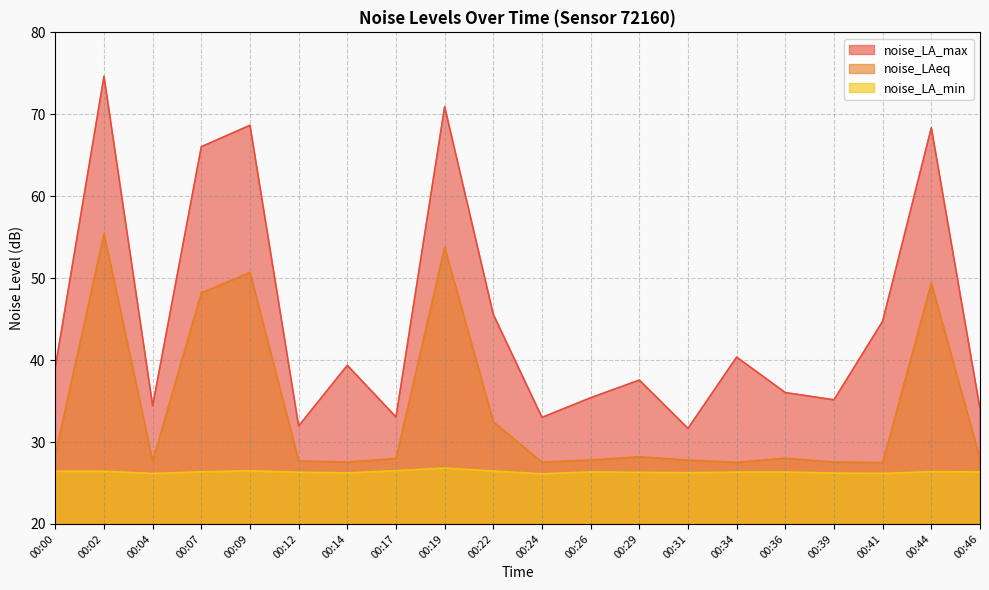

True or false: noise_LA_min has a value of 17.5 at 00:04.

False